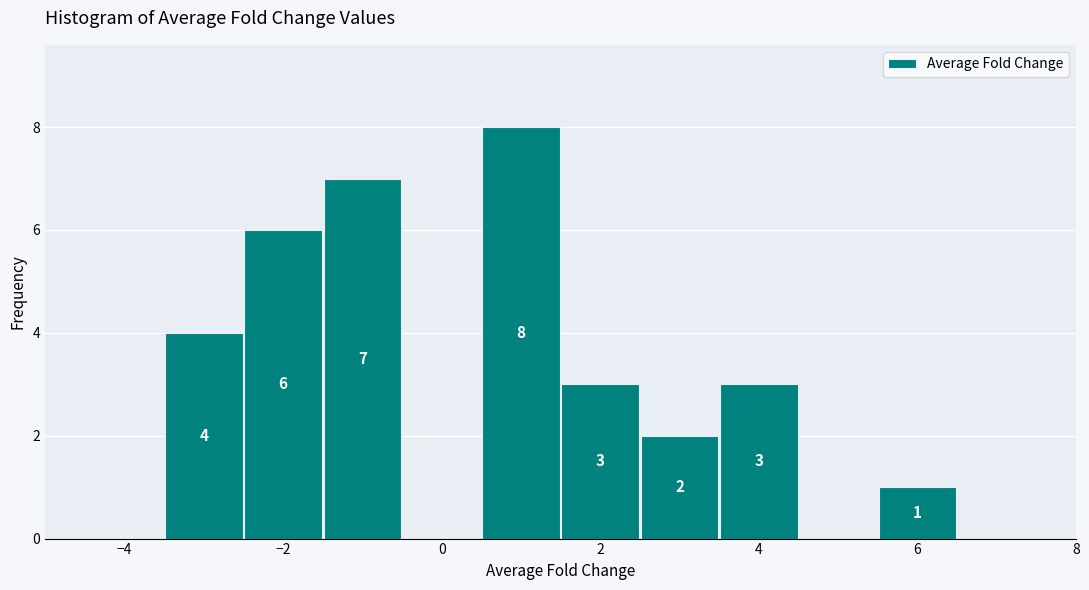

Which range on the x-axis has the tallest bar?

0.5 to 1.5